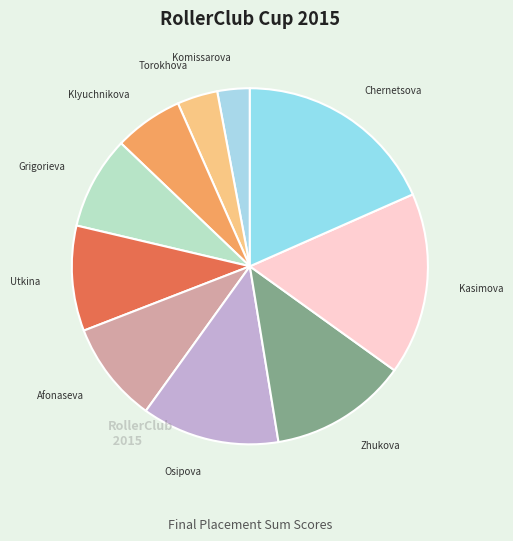

What is the ratio of the value at Afonaseva to the value at Grigorieva?

1.1